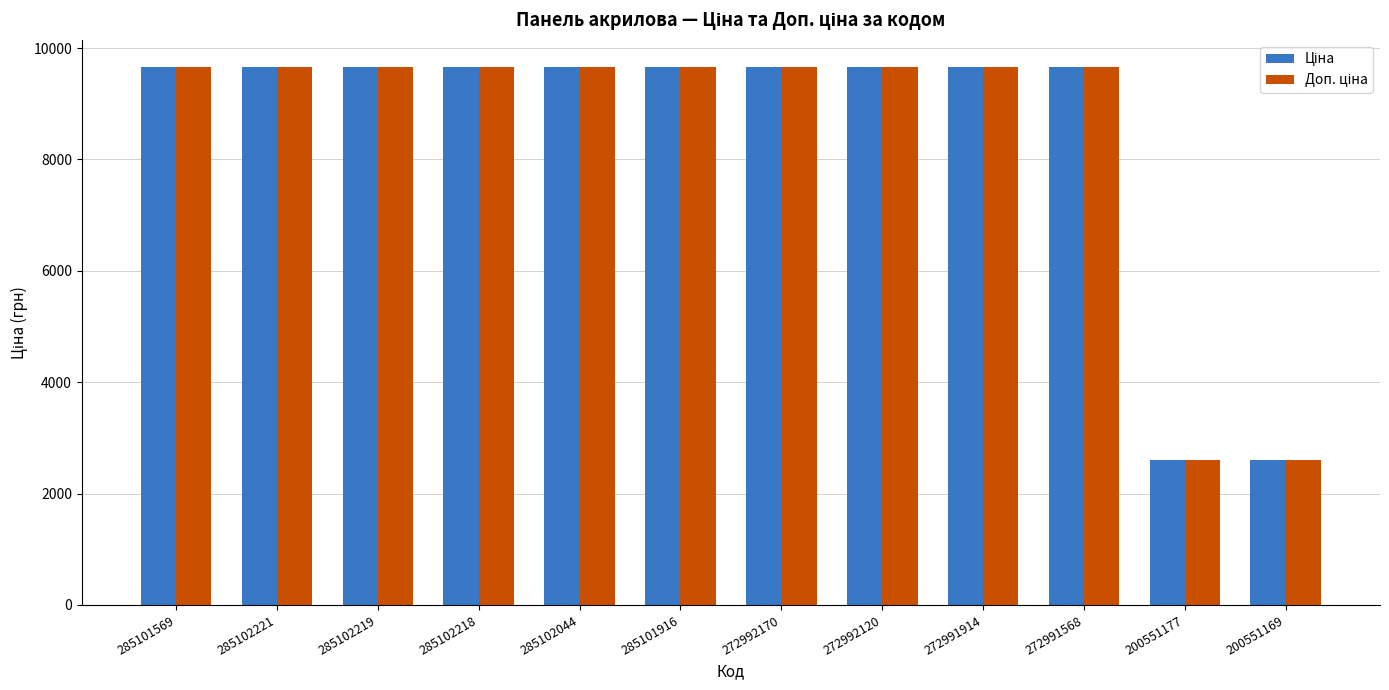

What is the maximum value shown in the chart?

9664.7